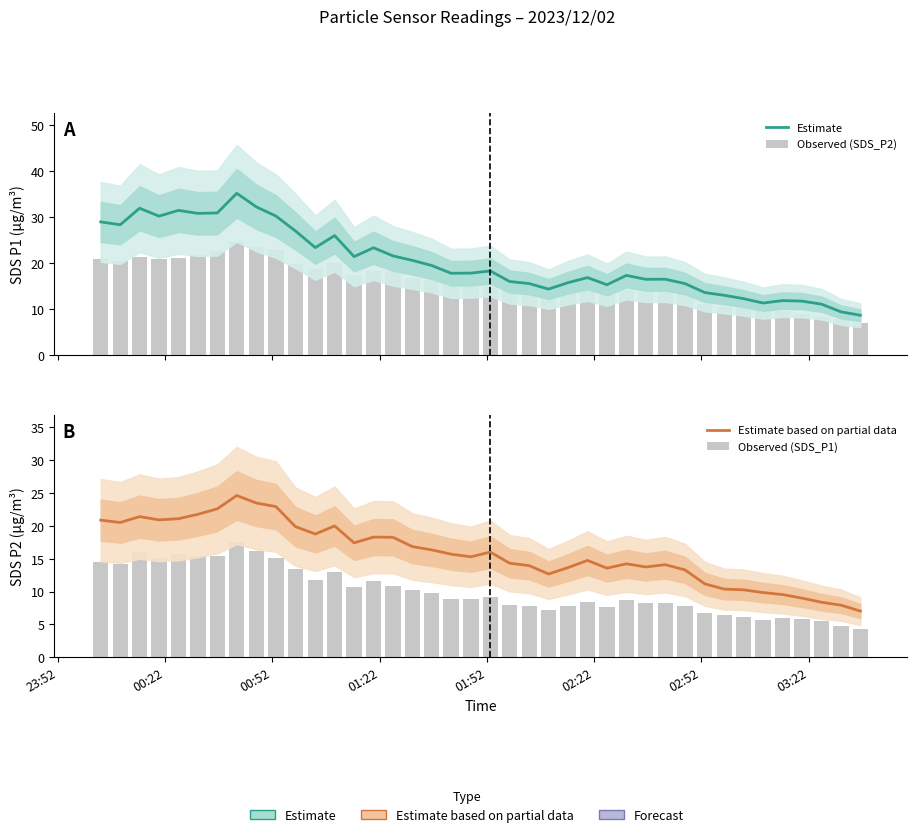

The SDS_P1 (Estimate) series shows 25.2 at 20. True or false?

False